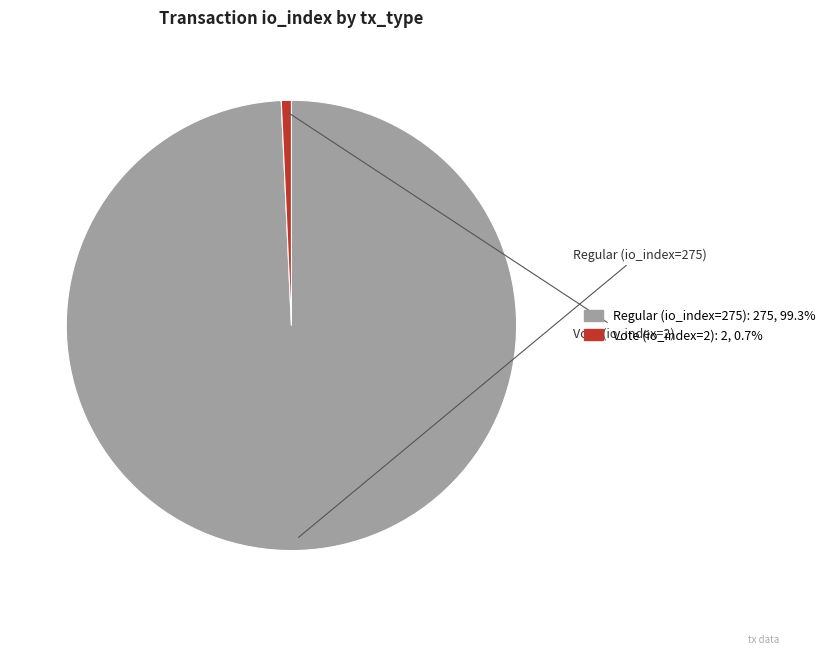

Is it true that Regular (io_index=275) is 88% of the pie?

False